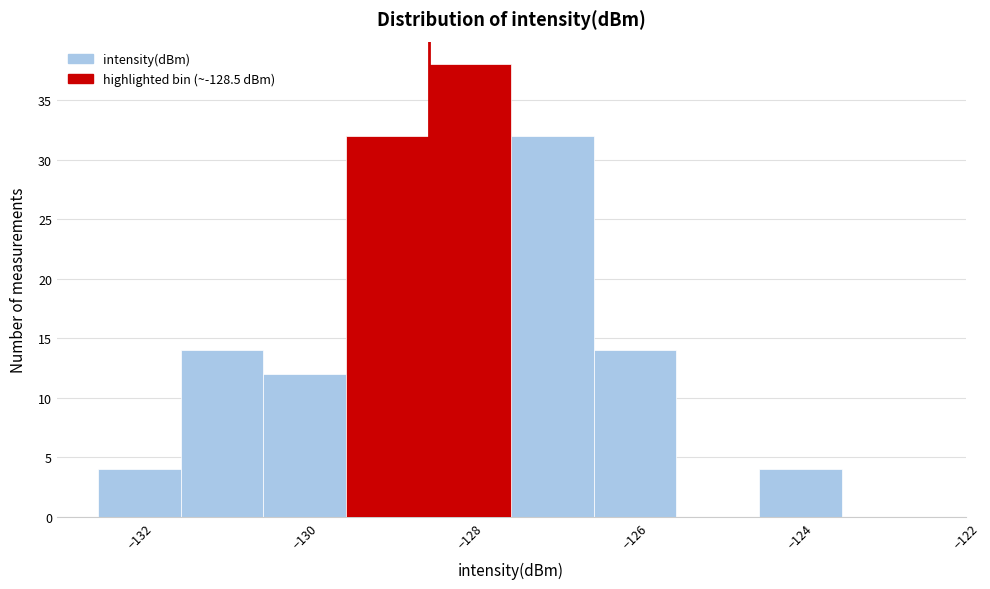

Reading left to right, transcribe this chart: for each bar, give the range it covers on the x-axis and its height. Neither the bar edges nor the heights are printed on the chart, so give them approximately, as read against the axes.

-132.5 to -131.5: 4
-131.5 to -130.5: 14
-130.5 to -129.5: 12
-129.5 to -128.5: 32
-128.5 to -127.5: 38
-127.5 to -126.5: 32
-126.5 to -125.5: 14
-125.5 to -124.5: 0
-124.5 to -123.5: 4
-123.5 to -122.5: 0